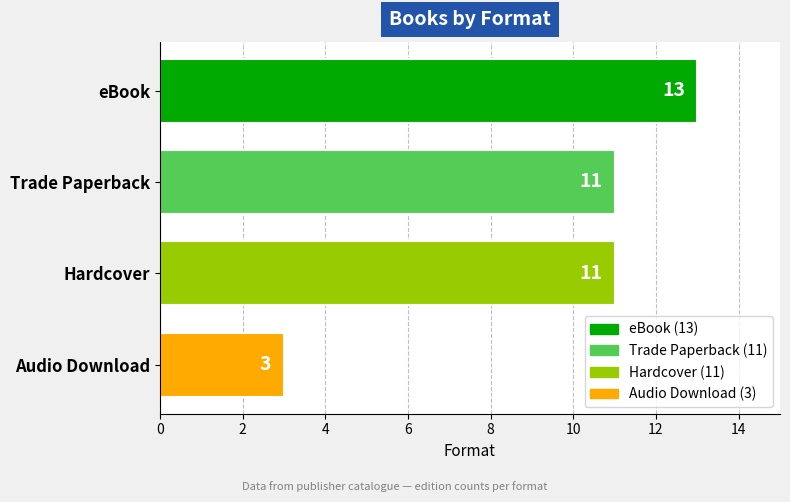

What position from the top is eBook?

1